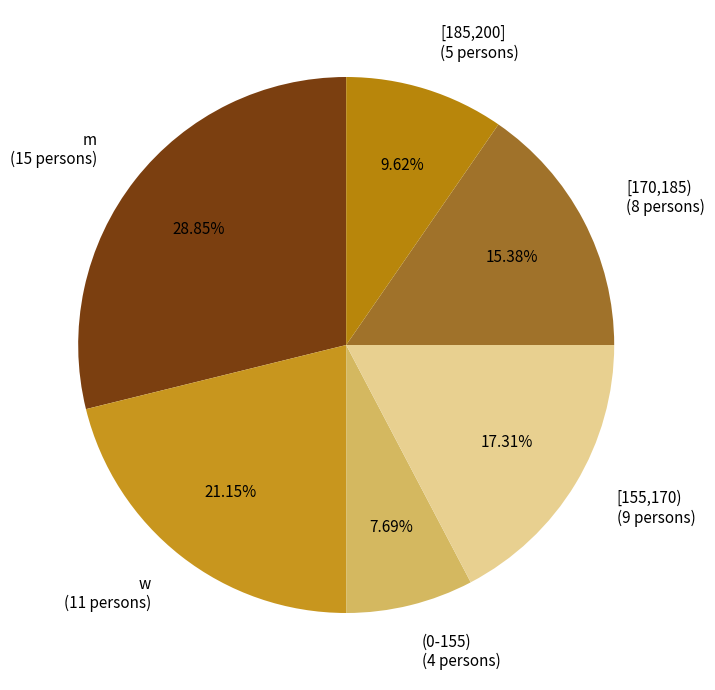

Combined, do [185,200] (5 persons) and (0-155) (4 persons) account for over 50%?

No